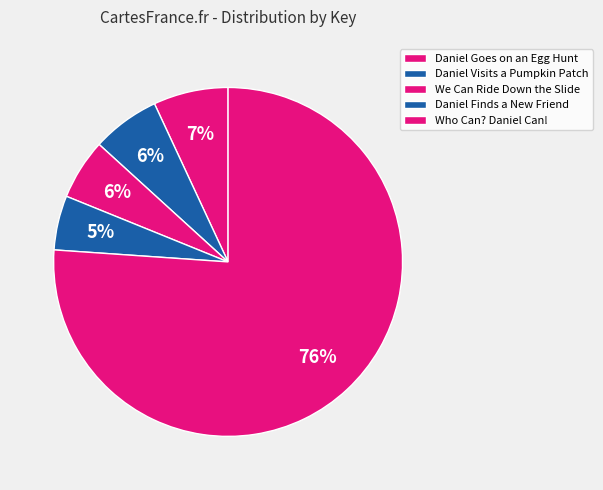

Combined, what portion of the pie is Daniel Visits a Pumpkin Patch and Daniel Finds a New Friend?

11.3%